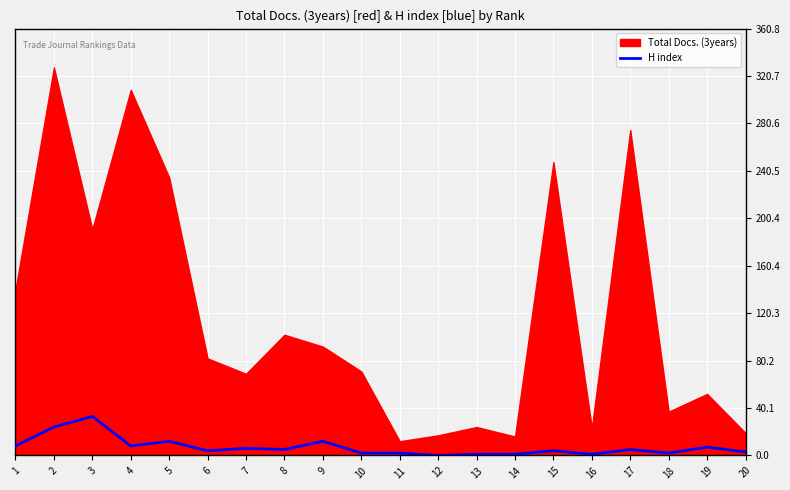

Reading right to left, transcribe all the data shown in this chart.

3	7	2	5	1	4	1	1	0	2	2	12	5	6	4	12	8	33	24	8